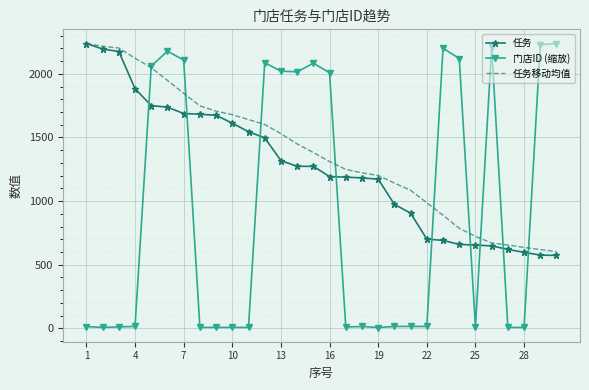

What is the highest value of the 门店ID (缩放) series?

2238.0